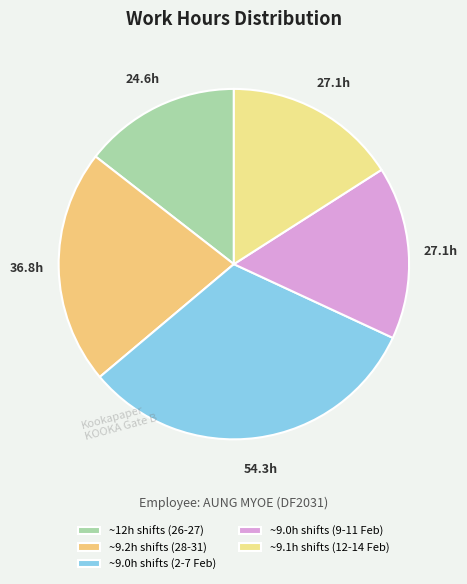

Count the number of slices in the pie.

5